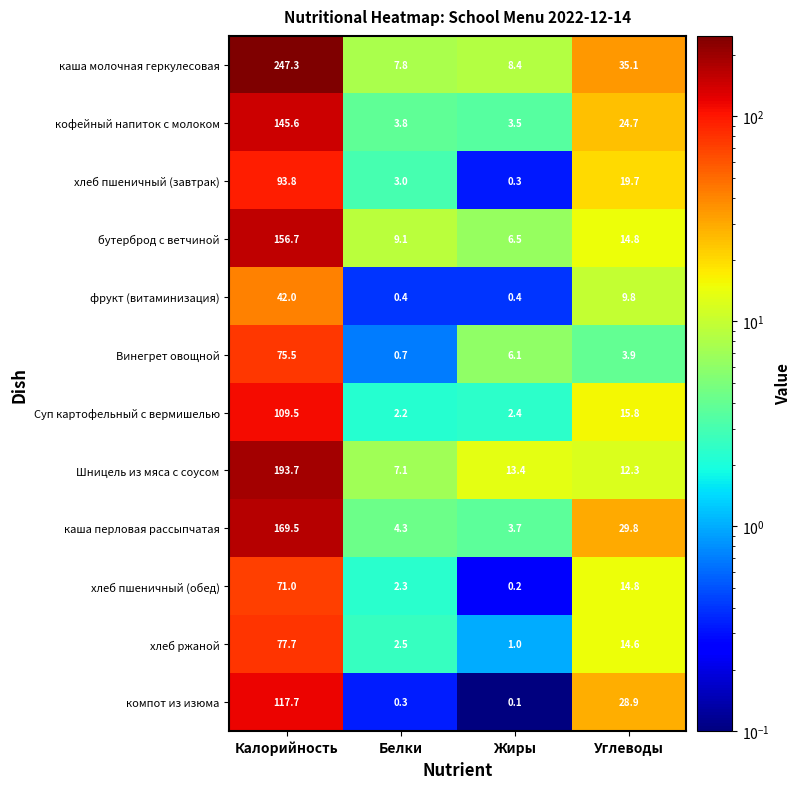

What is the maximum value shown in the chart?

247.3